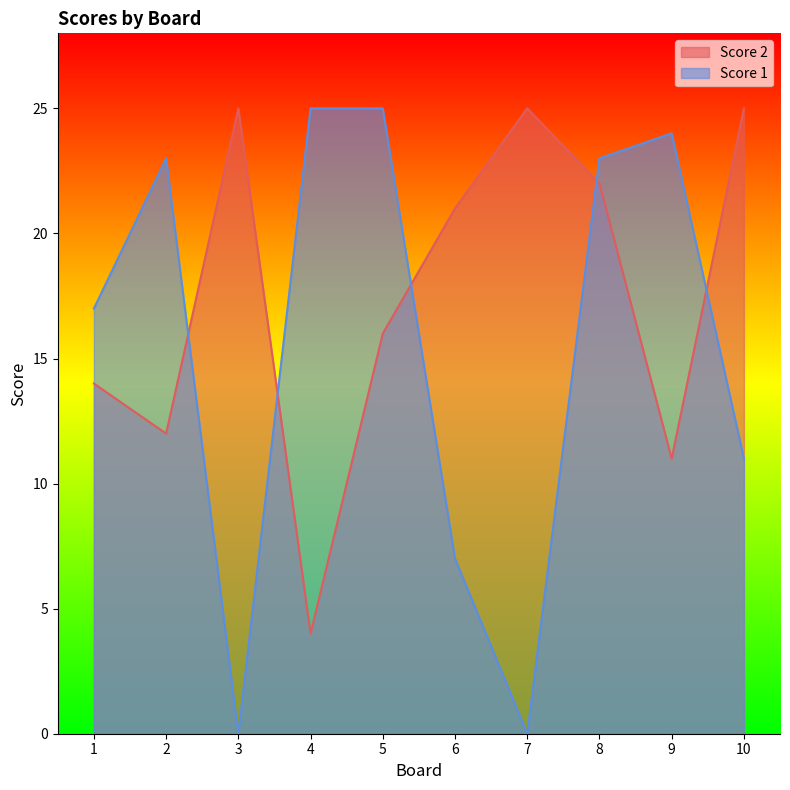

At 2, list the series in order from smallest to largest.

Score 2, Score 1